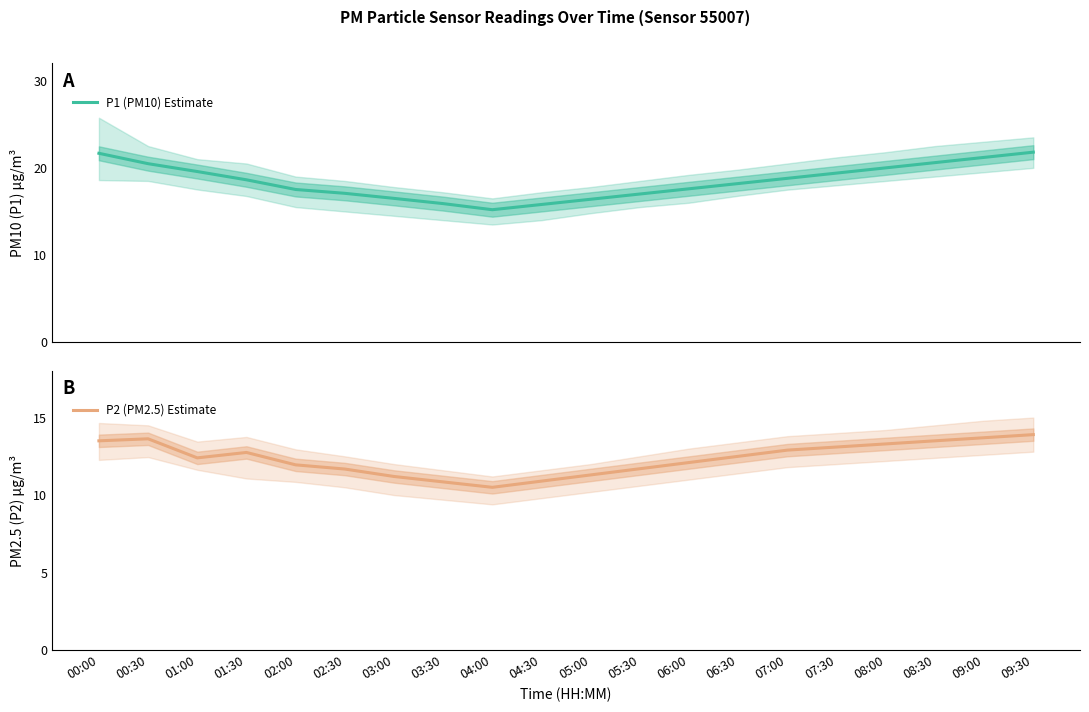

What is the difference between the highest and lowest values at 03:00?

5.3